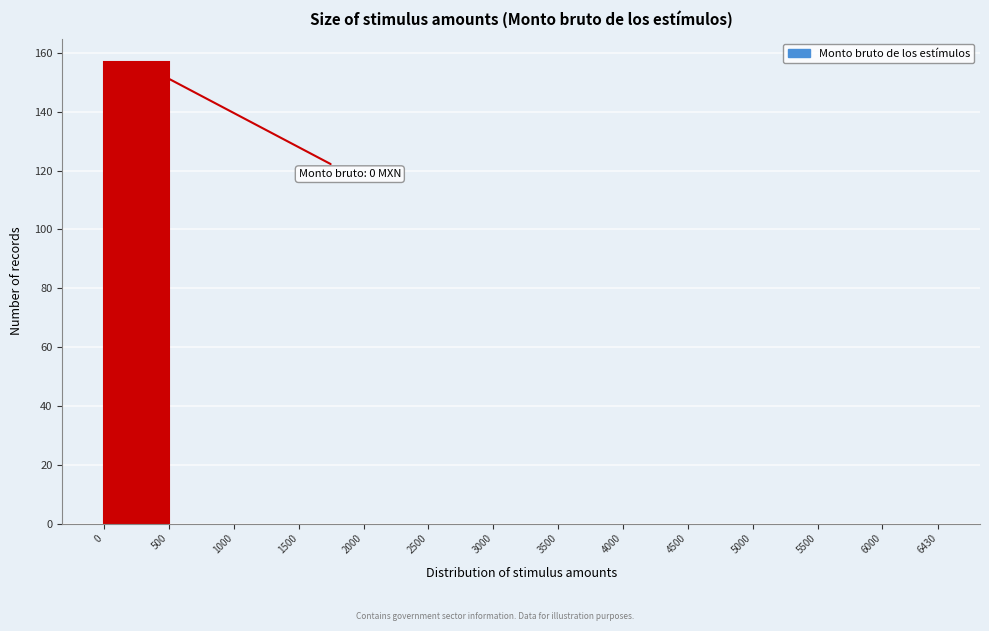

Over which range of the x-axis is the bar tallest?

0 to 500